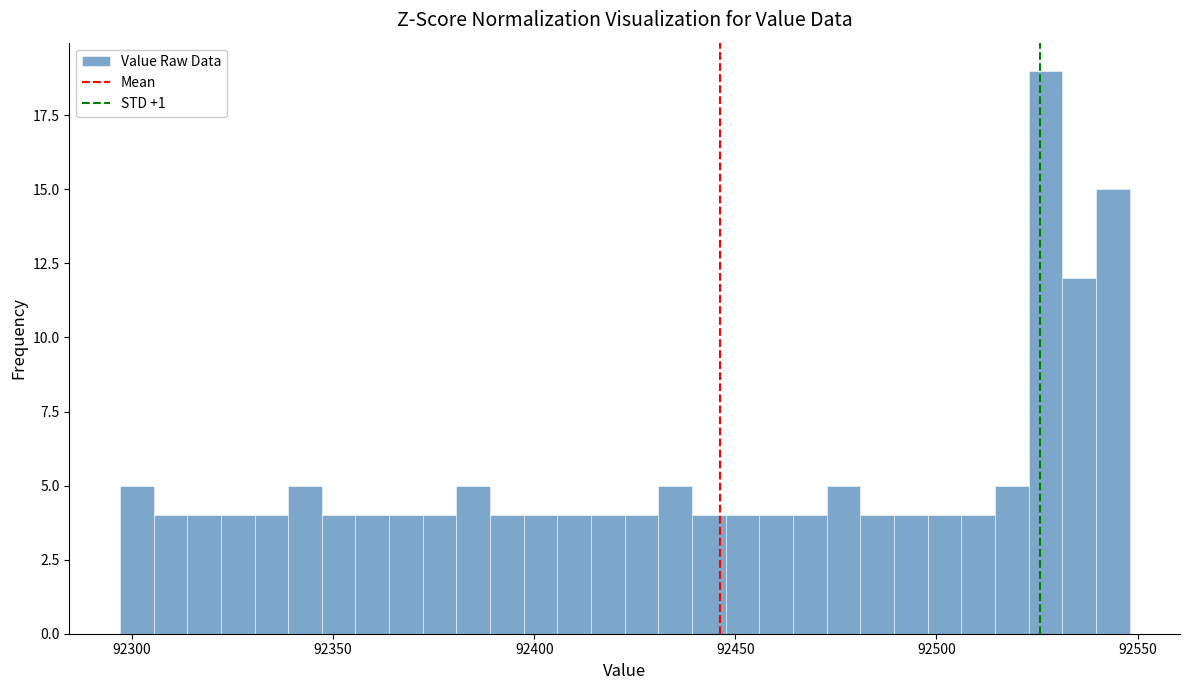

Read against the x-axis, roughly where is the centre of the tallest bar?

92525